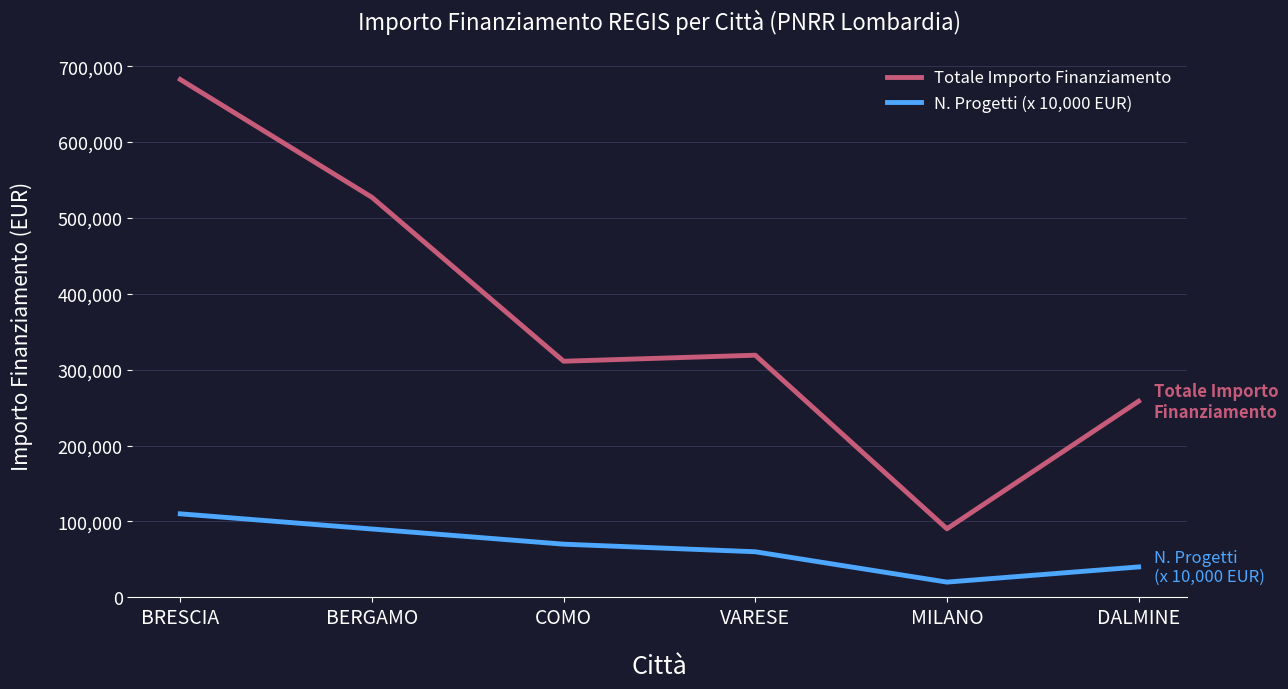

True or false: Totale Importo Finanziamento has more than 0 interior local peaks.

True